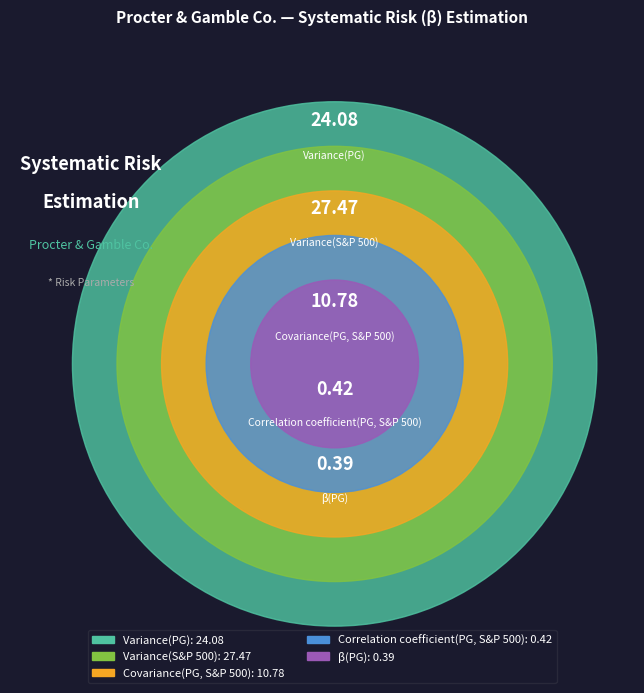

Which slice is the smallest?

β(PG)